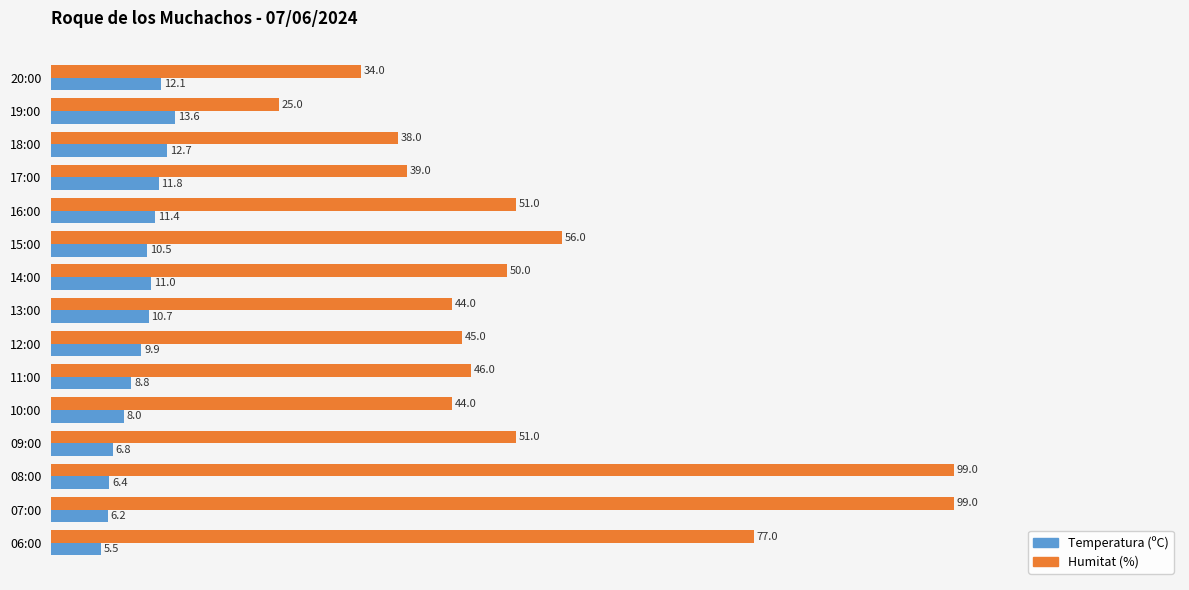

What is the highest value of the Temperatura (ºC) series?

13.6